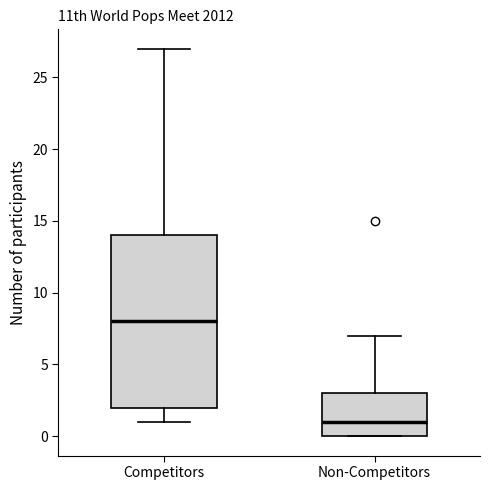

Which box is the tallest, from its lower edge to its upper edge?

Competitors